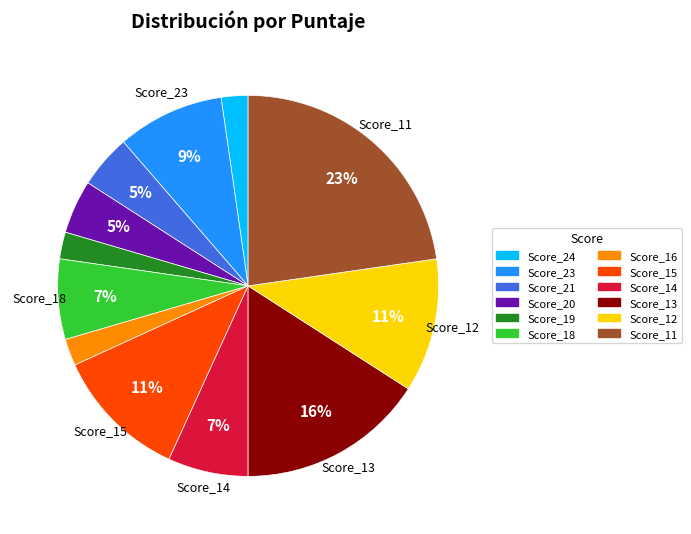

Is there a majority slice in this chart?

No